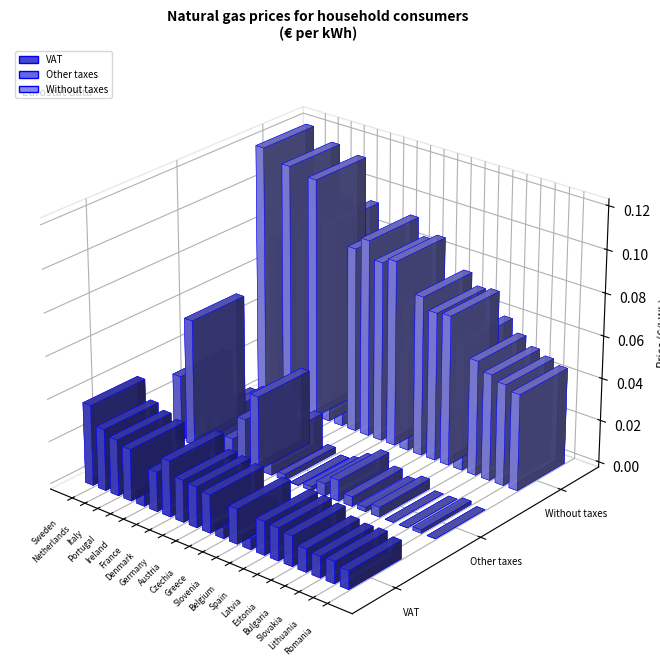

What position from the left is Bulgaria?

17